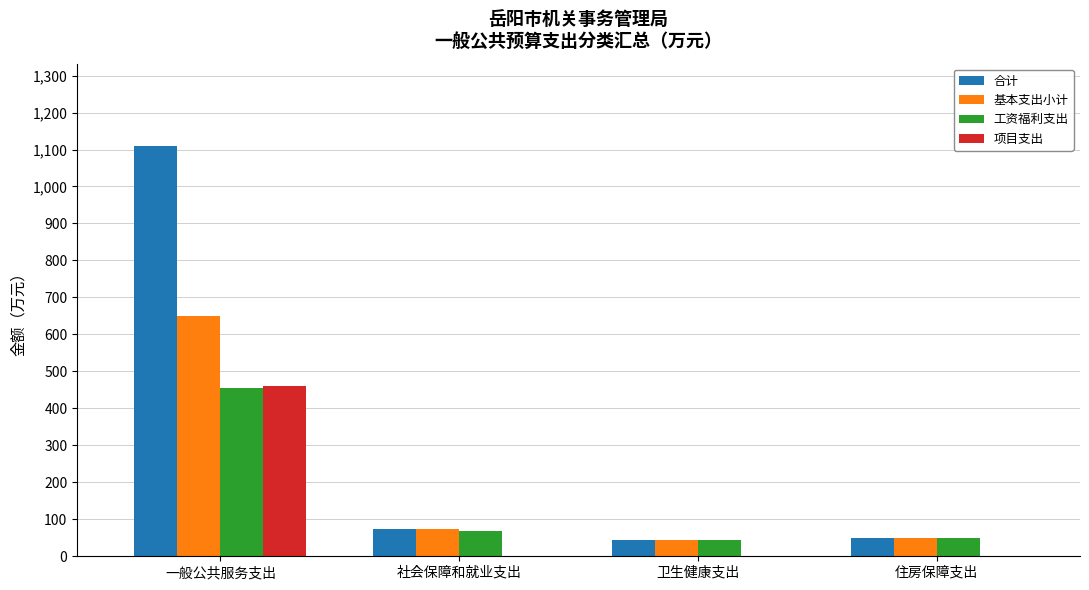

Between 一般公共服务支出 and 社会保障和就业支出, which series saw the biggest shift?

合计